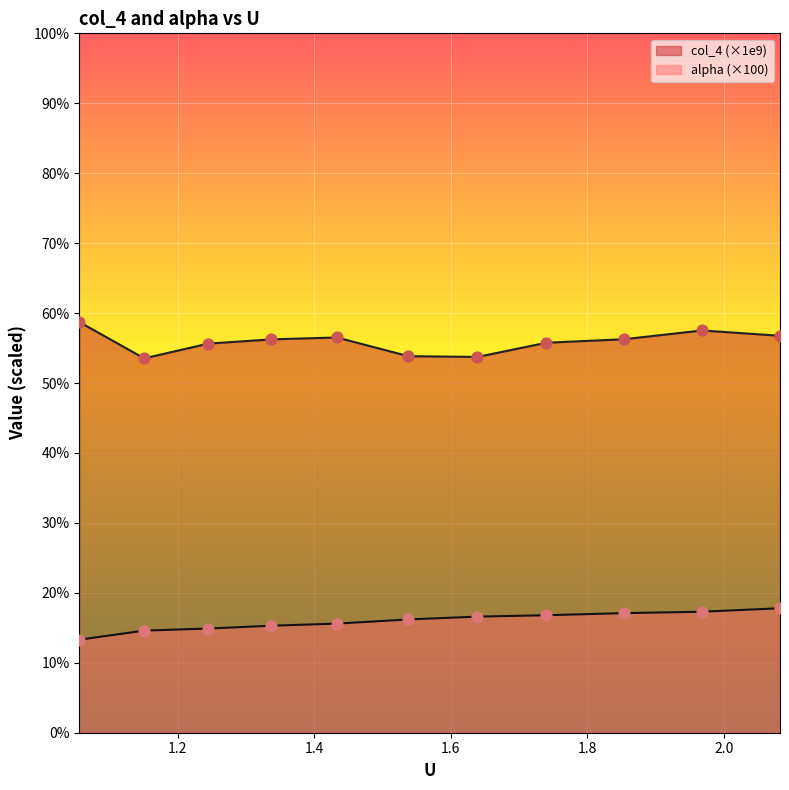

At how many categories does at least one series exceed 48?

11